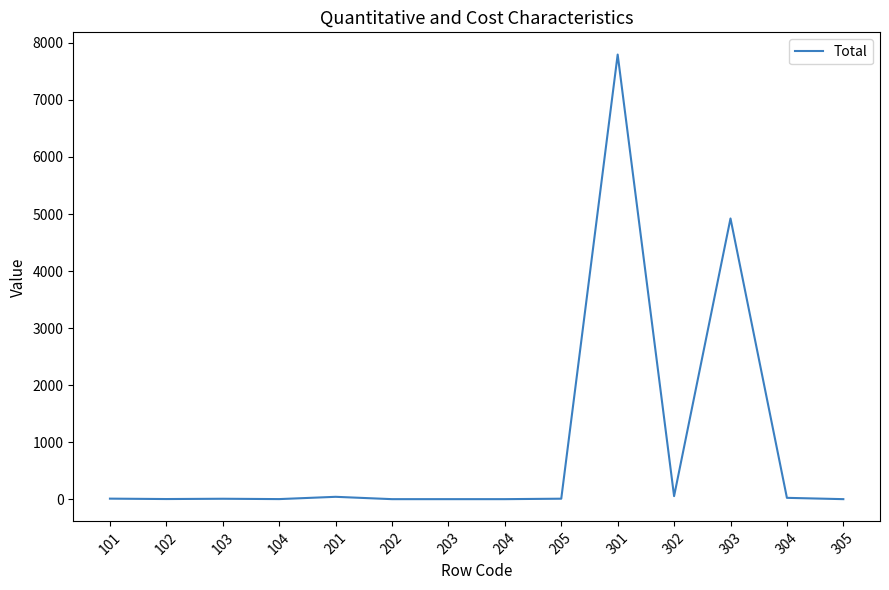

What is the difference between the maximum and minimum values?

7796